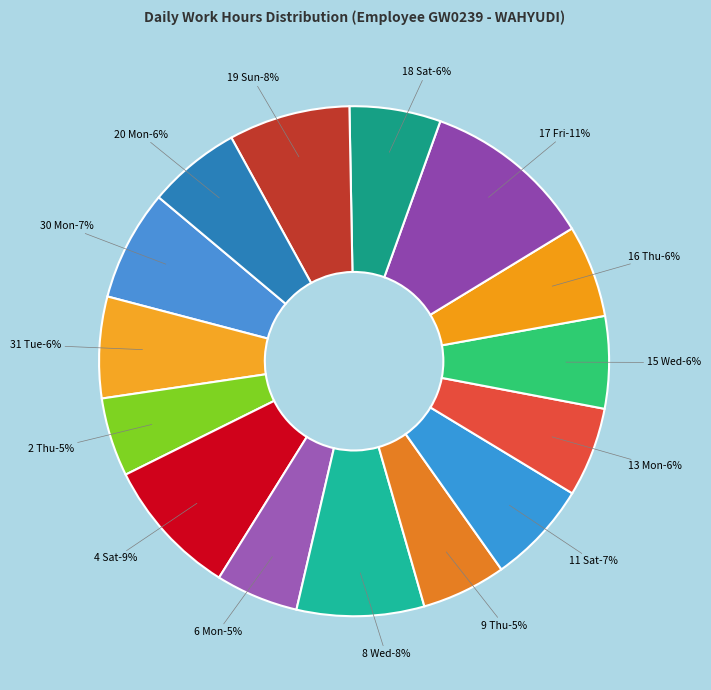

The 2-Thu slice represents 5% of the pie. True or false?

True